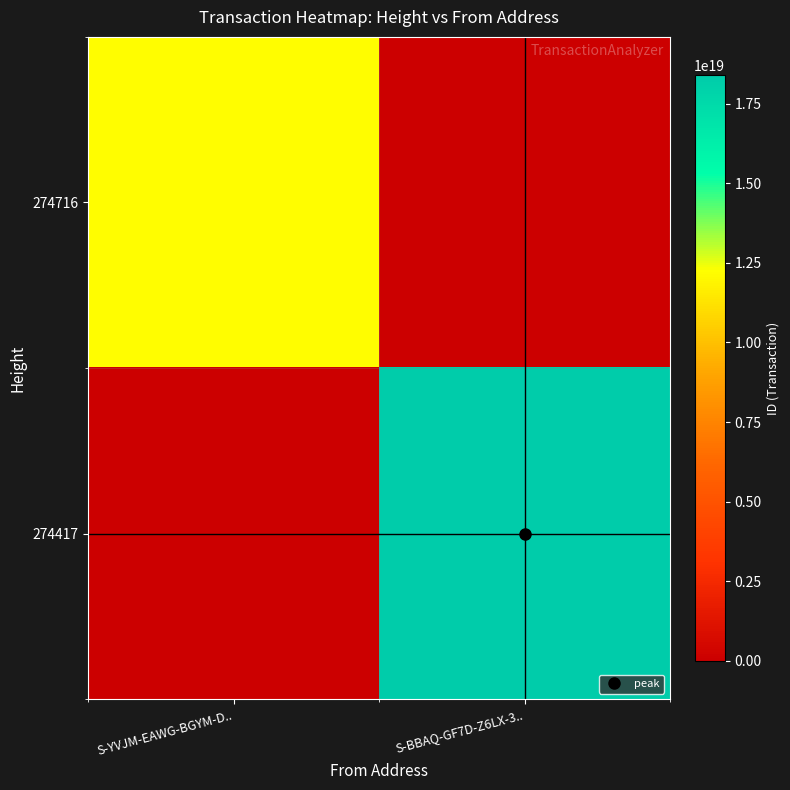

At S-BBAQ-GF7D-Z6LX-3.., list the series in order from smallest to largest.

274716, 274417